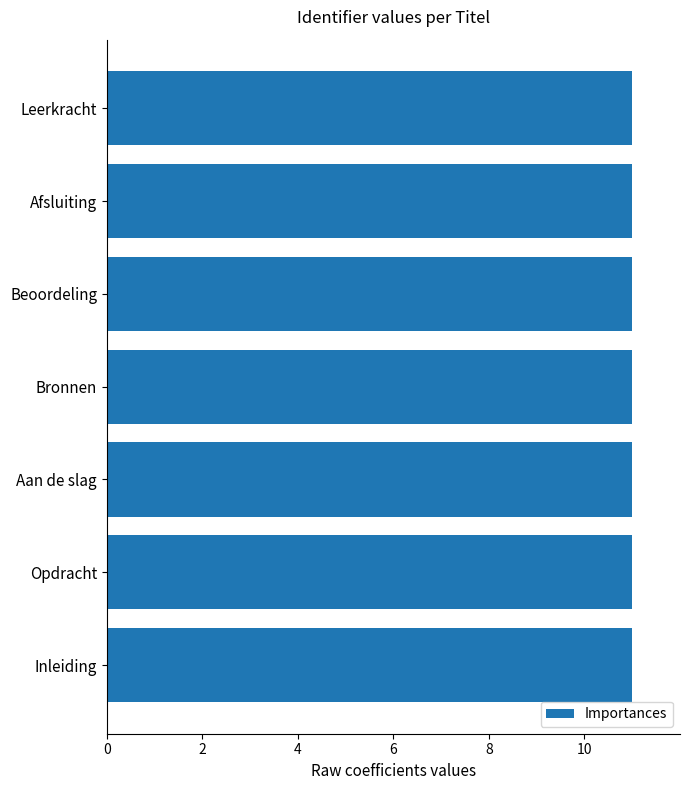

Reading bottom to top, transcribe all the data shown in this chart.

11.0	11.0	11.0	11.0	11.0	11.0	11.0